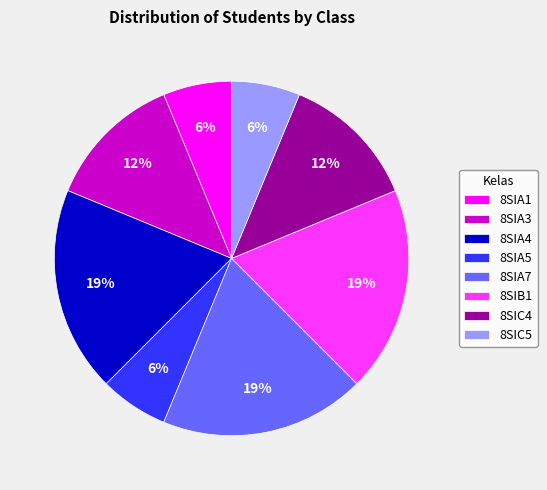

To the nearest percent, what is the combined percentage of 8SIA7 and 8SIA1?

25%